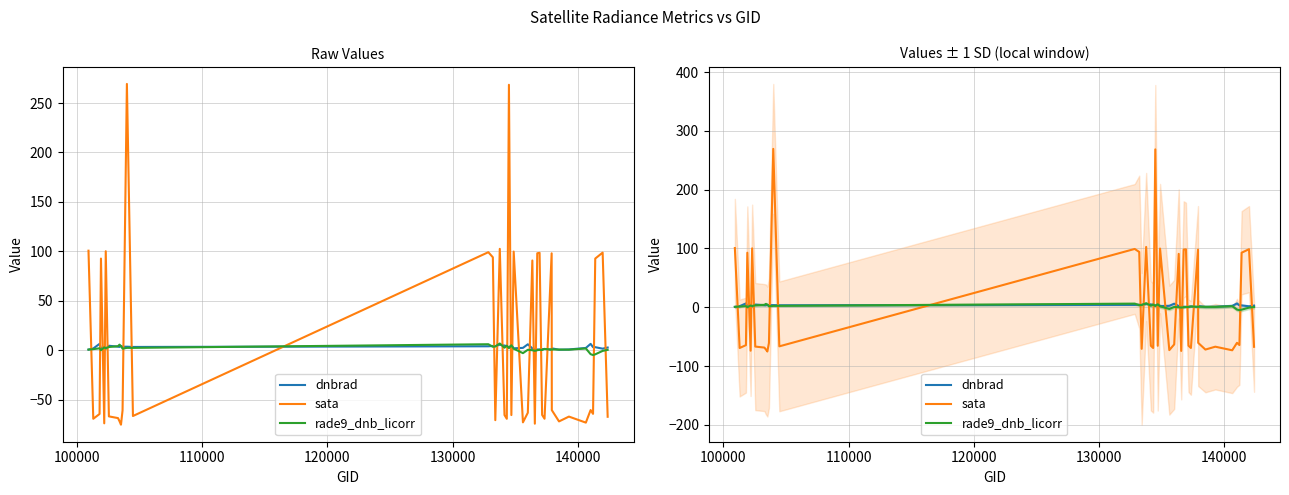

Which series has the largest total across all categories?

dnbrad